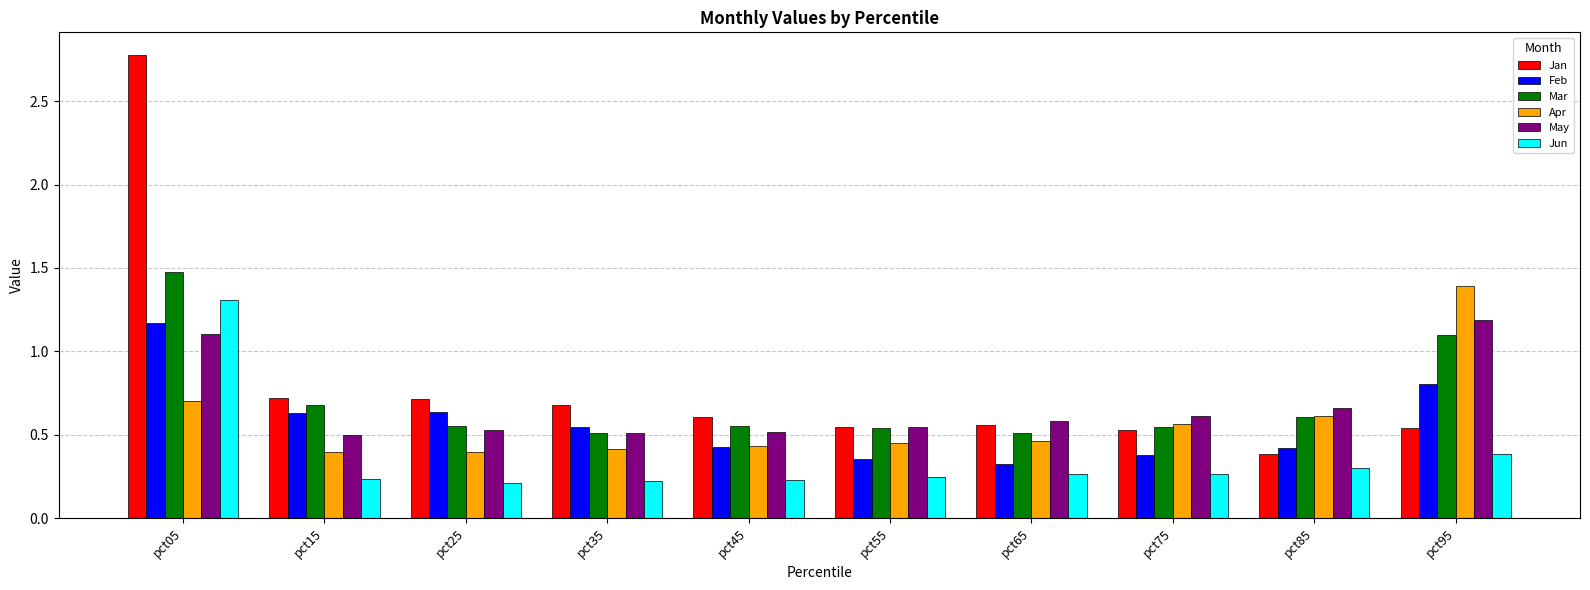

What are all the series names shown in the legend?

Jan, Feb, Mar, Apr, May, Jun